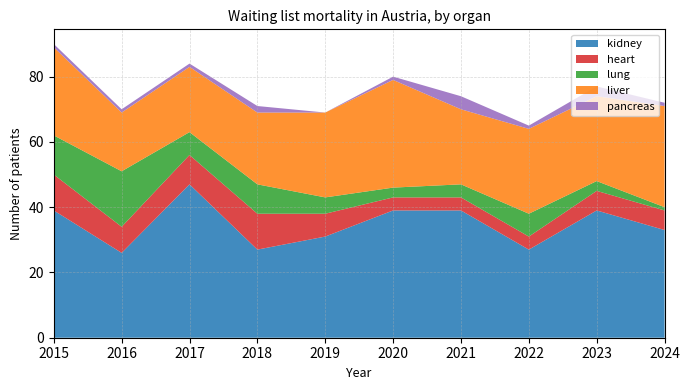

Reading left to right, transcribe all the data shown in this chart.

kidney: 2015=39	2016=26	2017=47	2018=27	2019=31	2020=39	2021=39	2022=27	2023=39	2024=33
heart: 2015=11	2016=8	2017=9	2018=11	2019=7	2020=4	2021=4	2022=4	2023=6	2024=6
lung: 2015=12	2016=17	2017=7	2018=9	2019=5	2020=3	2021=4	2022=7	2023=3	2024=1
liver: 2015=27	2016=18	2017=20	2018=22	2019=26	2020=33	2021=23	2022=26	2023=26	2024=31
pancreas: 2015=1	2016=1	2017=1	2018=2	2019=0	2020=1	2021=4	2022=1	2023=3	2024=1